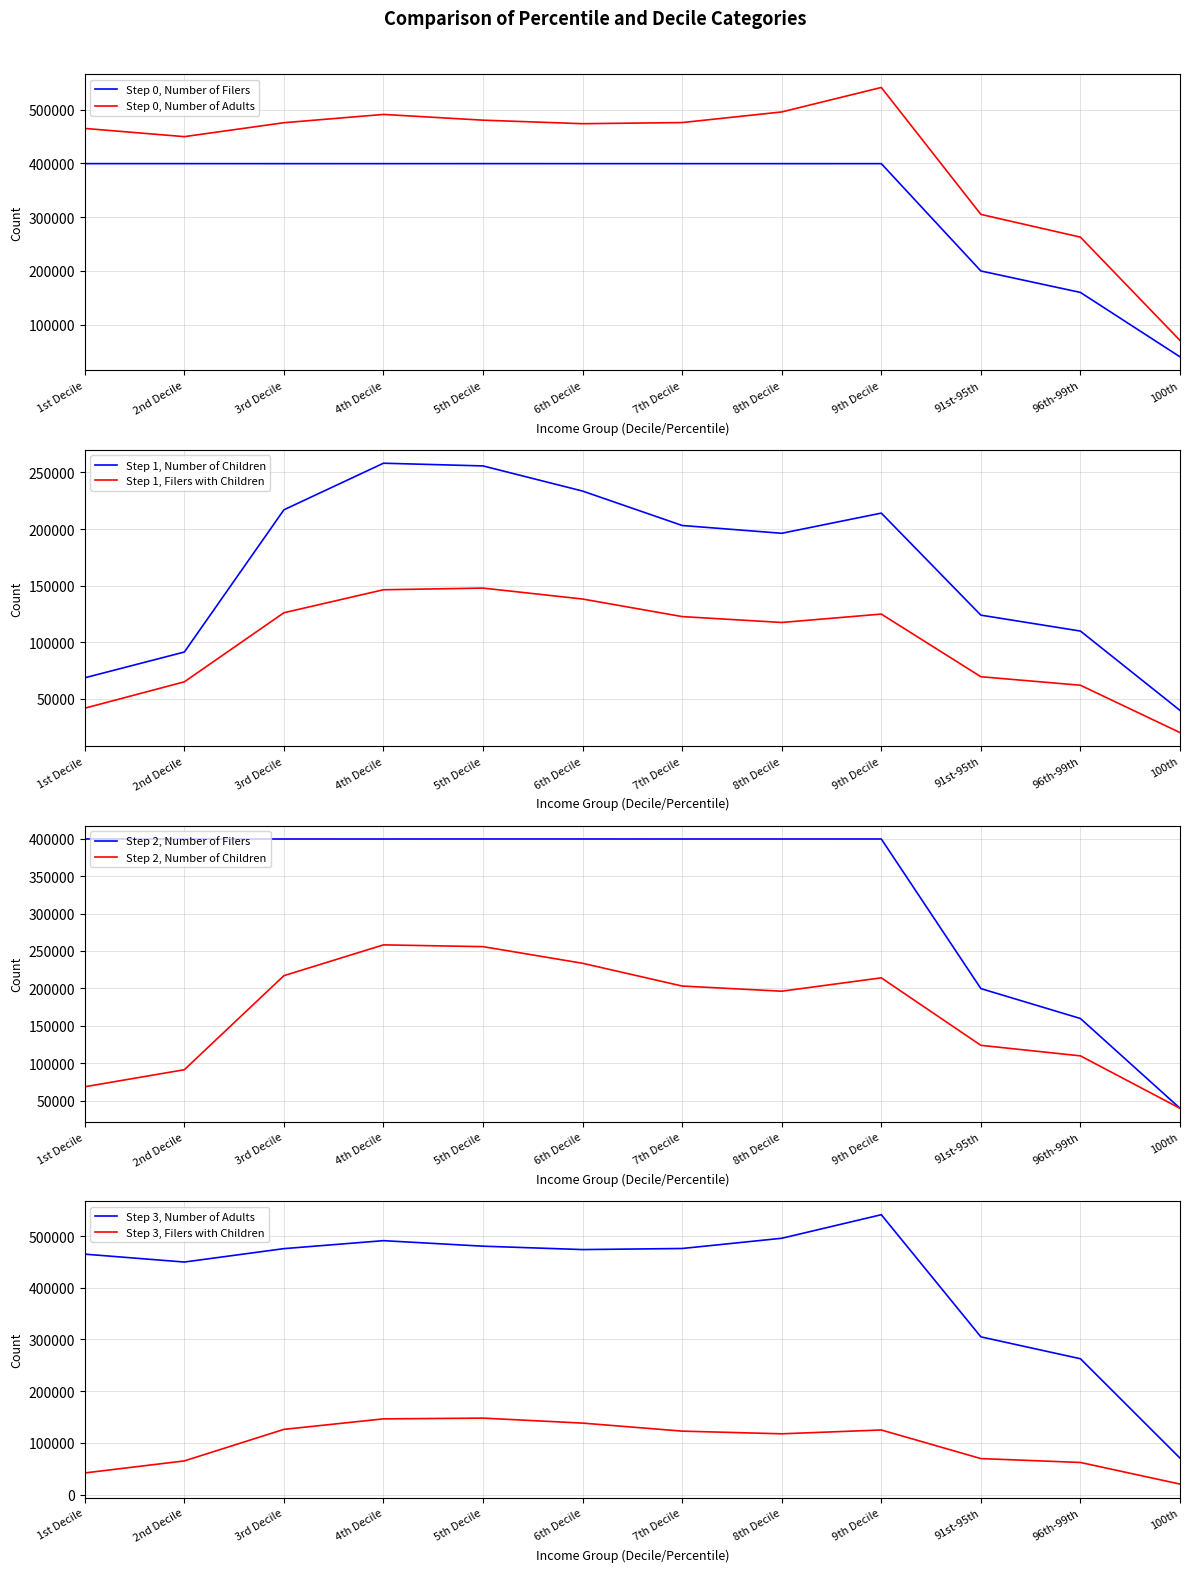

At how many categories does at least one series exceed 202212?

11